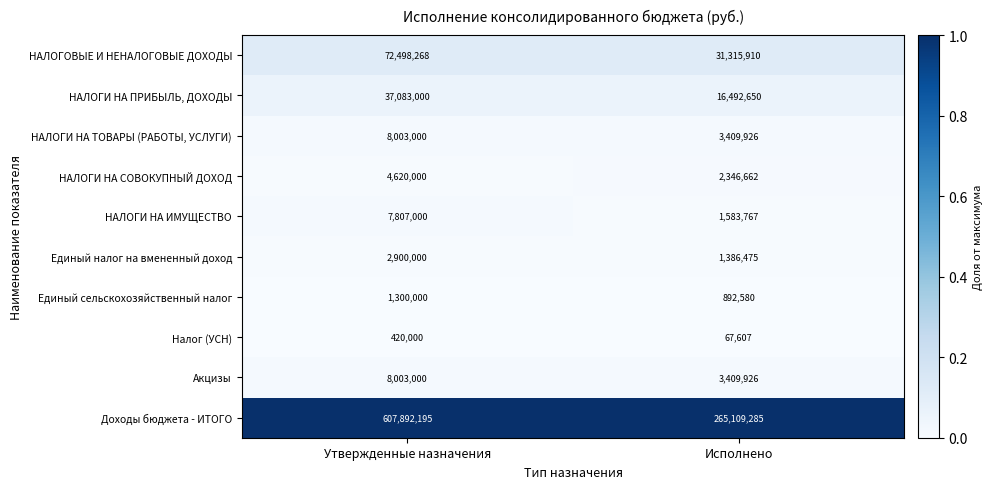

Reading left to right, transcribe all the data shown in this chart.

НАЛОГОВЫЕ И НЕНАЛОГОВЫЕ ДОХОДЫ: 72498268	31315910
НАЛОГИ НА ПРИБЫЛЬ, ДОХОДЫ: 37083000	16492650
НАЛОГИ НА ТОВАРЫ (РАБОТЫ, УСЛУГИ): 8003000	3409926
НАЛОГИ НА СОВОКУПНЫЙ ДОХОД: 4620000	2346662
НАЛОГИ НА ИМУЩЕСТВО: 7807000	1583767
Единый налог на вмененный доход: 2900000	1386475
Единый сельскохозяйственный налог: 1300000	892580
Налог (УСН): 420000	67607
Акцизы: 8003000	3409926
Доходы бюджета - ИТОГО: 607892195	265109285